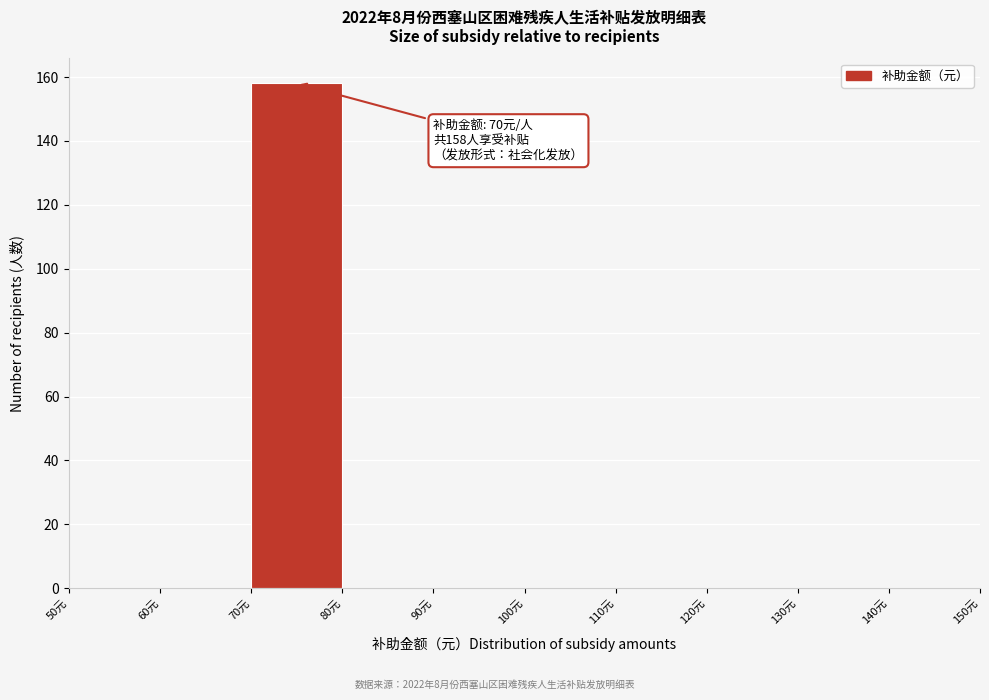

Which range on the x-axis has the tallest bar?

70 to 80